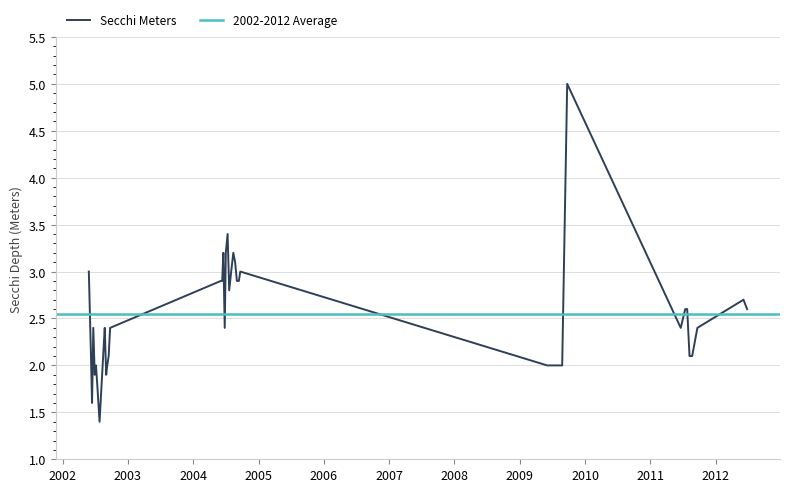

What is the minimum value for Secchi Meters?

1.4